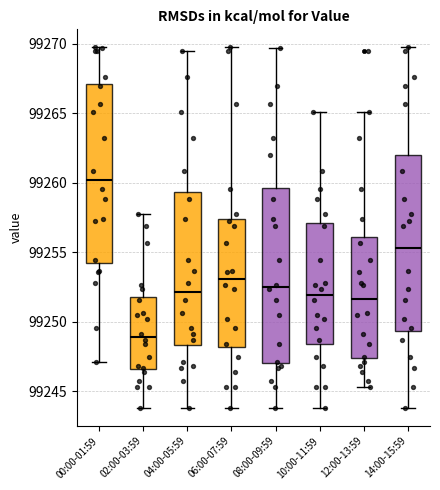

Which box has the highest median line?

00:00-01:59